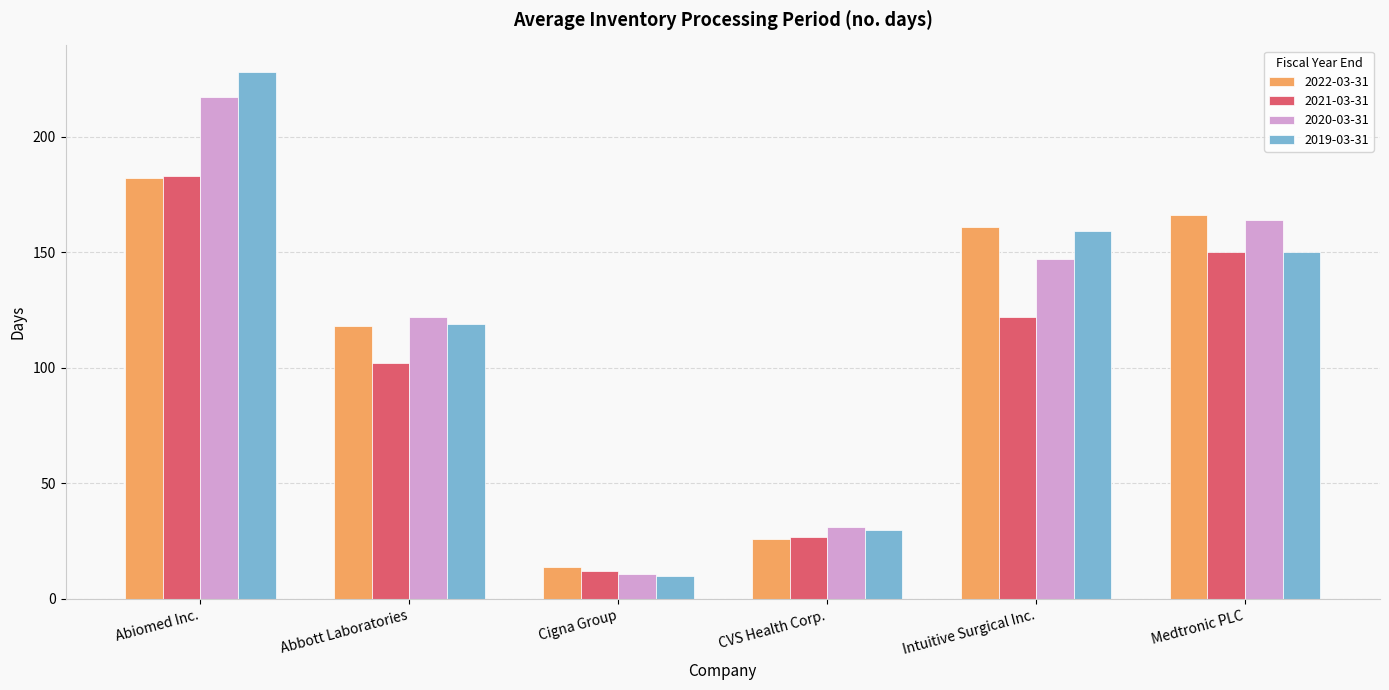

How many data points does each series have?

6